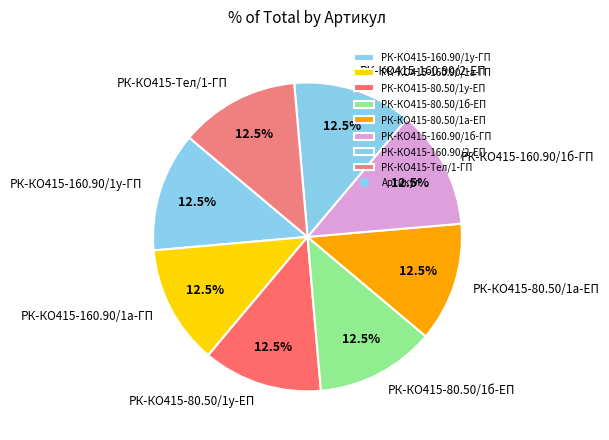

What is the ratio of the value at РК-КО415-80.50/1а-ЕП to the value at РК-КО415-80.50/1у-ЕП?

1.0